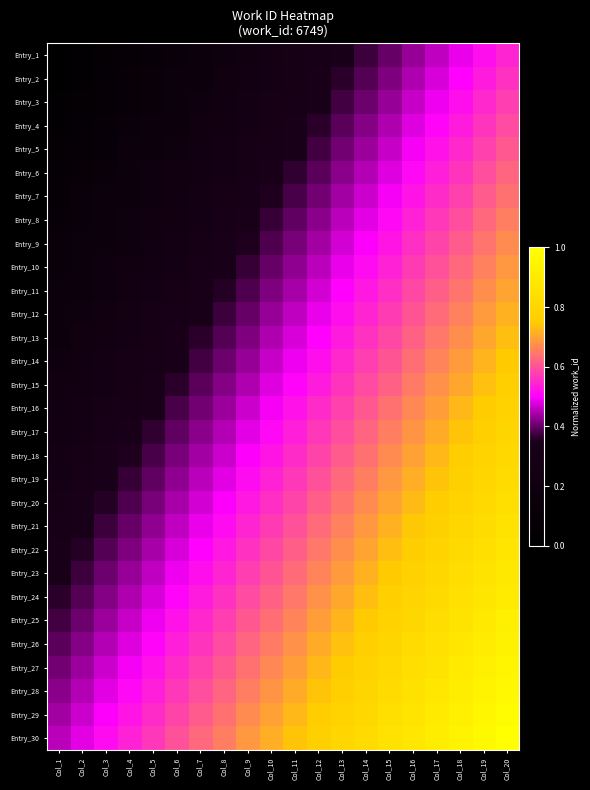

Count the number of data series in this chart.

30